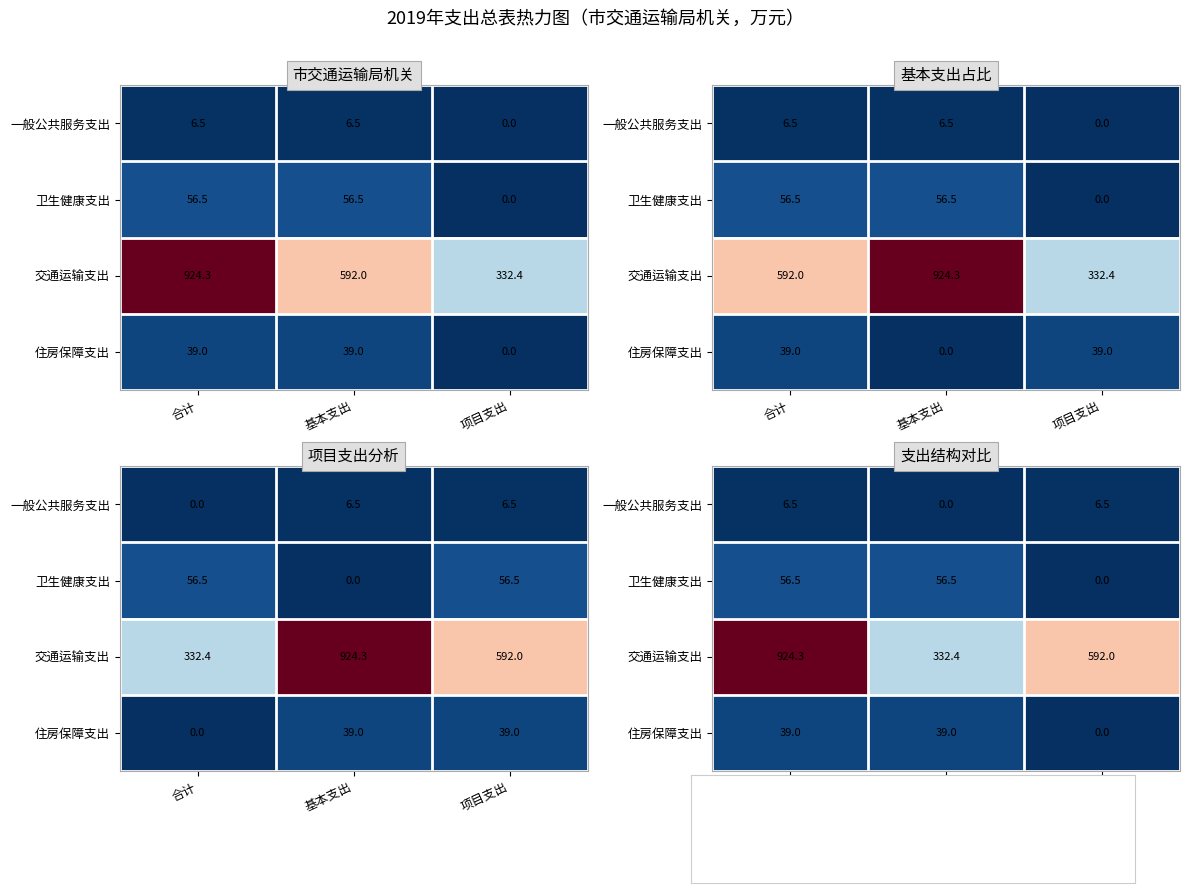

How many values in the 卫生健康支出 series are below 56?

1